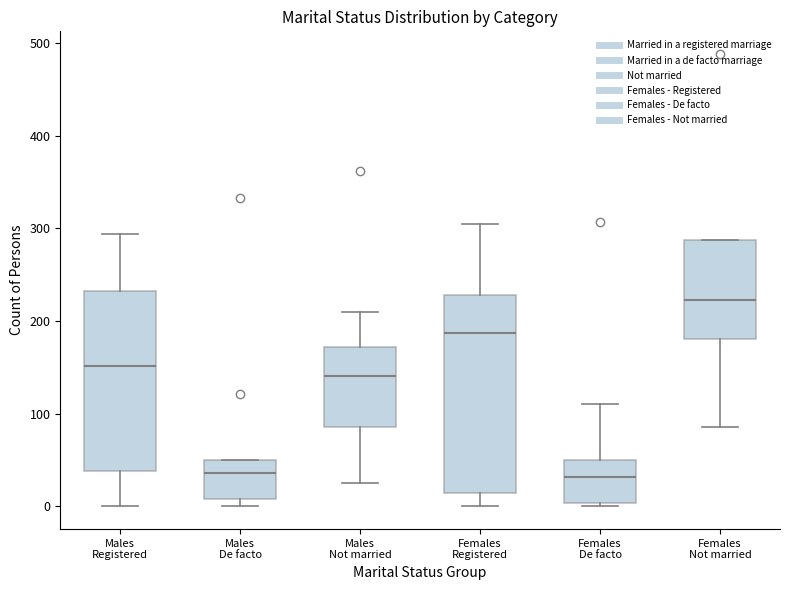

Comparing the boxes themselves (not the whiskers), which one is the tallest?

Females Registered